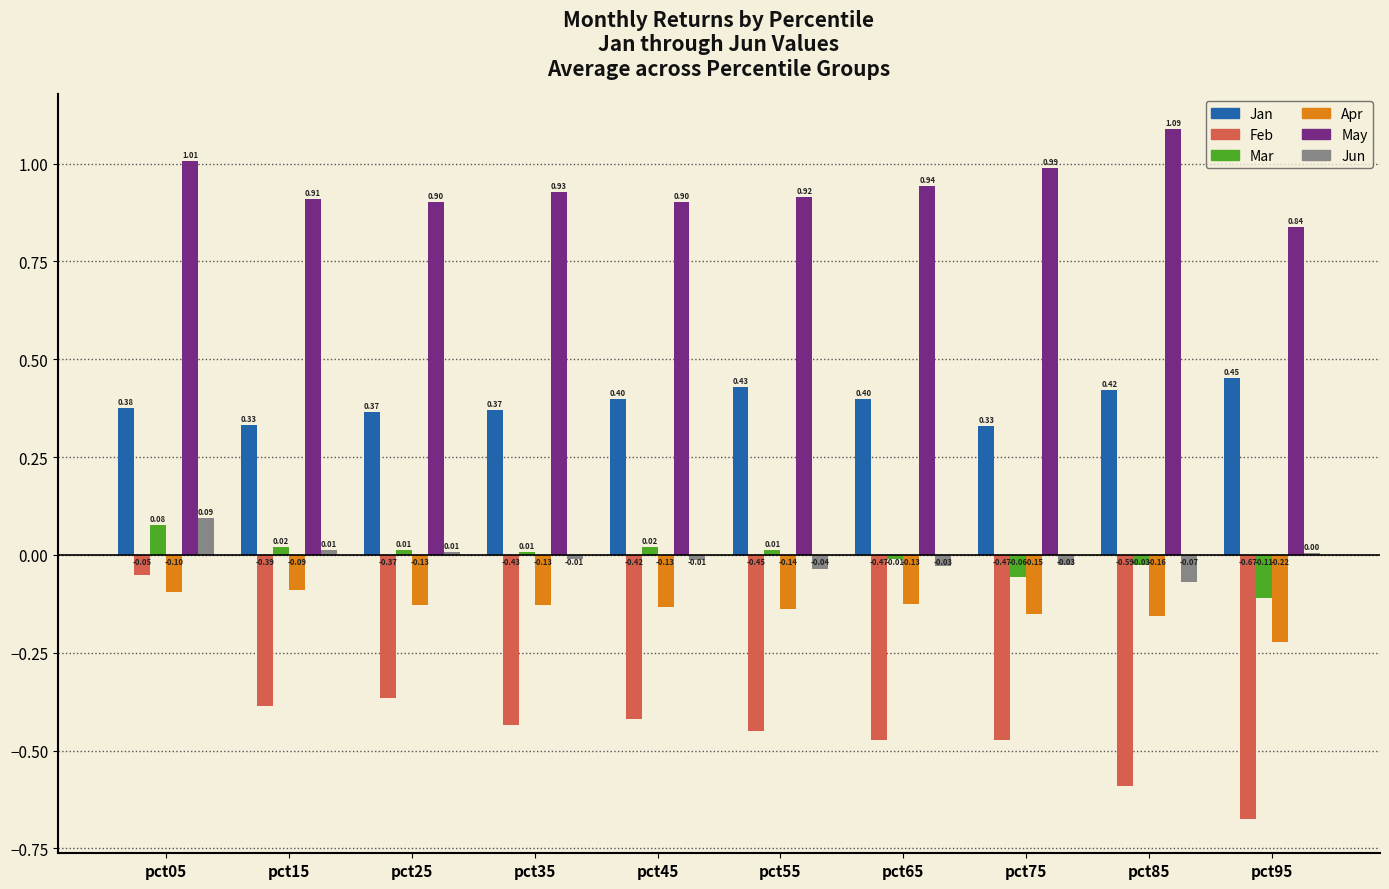

Where is Jun nearest to the value 0?

pct95